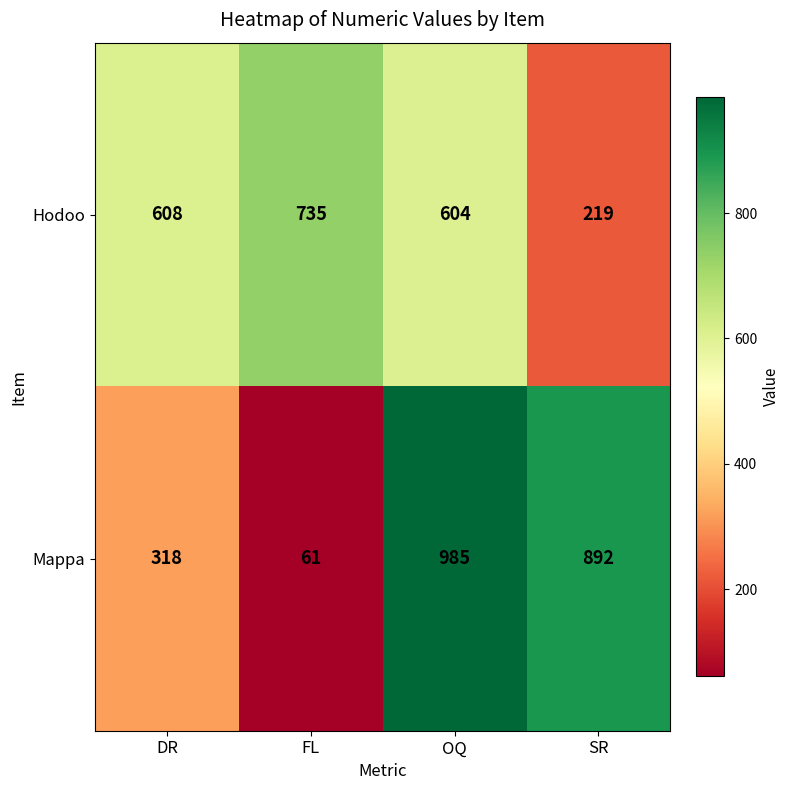

Which category has the highest value across all series?

OQ